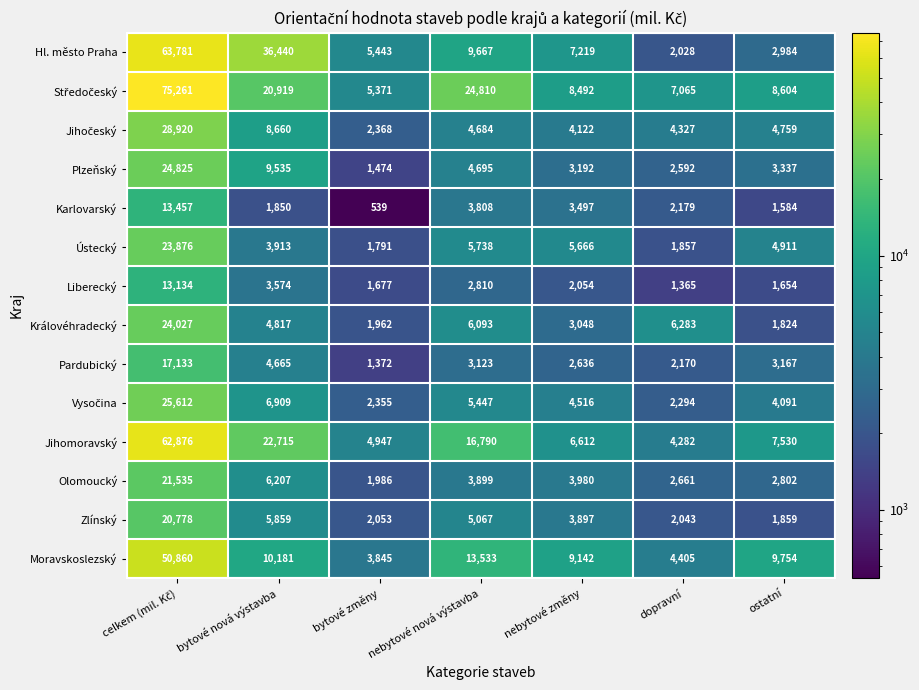

Between bytové nová výstavba and ostatní, which series saw the biggest shift?

Hl. město Praha